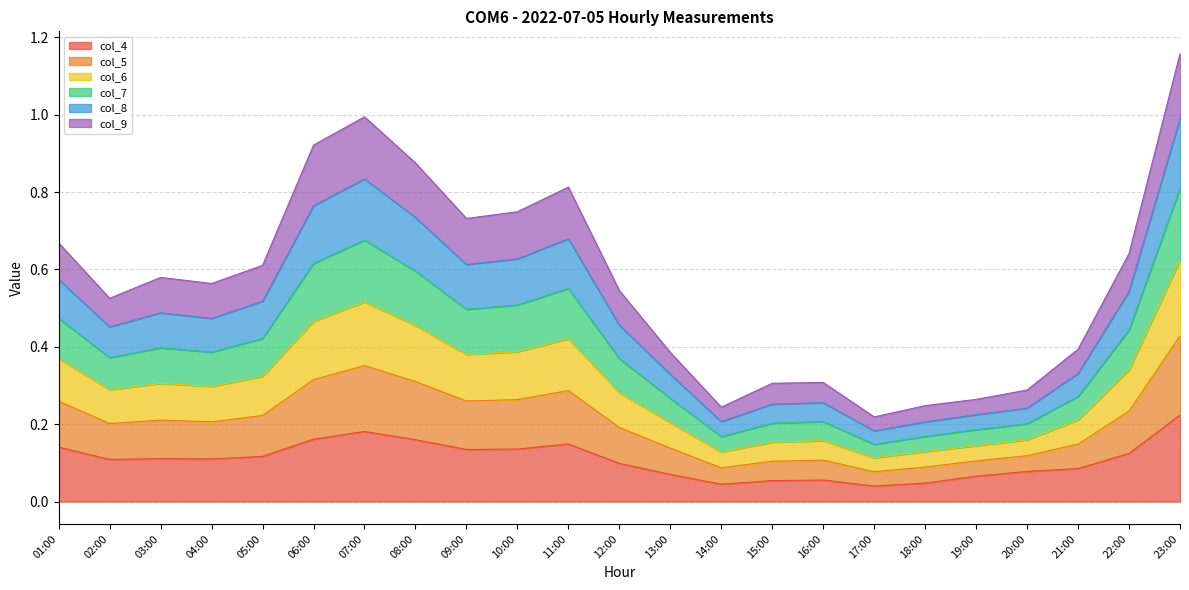

At which category is the sum across all series the highest?

23:00